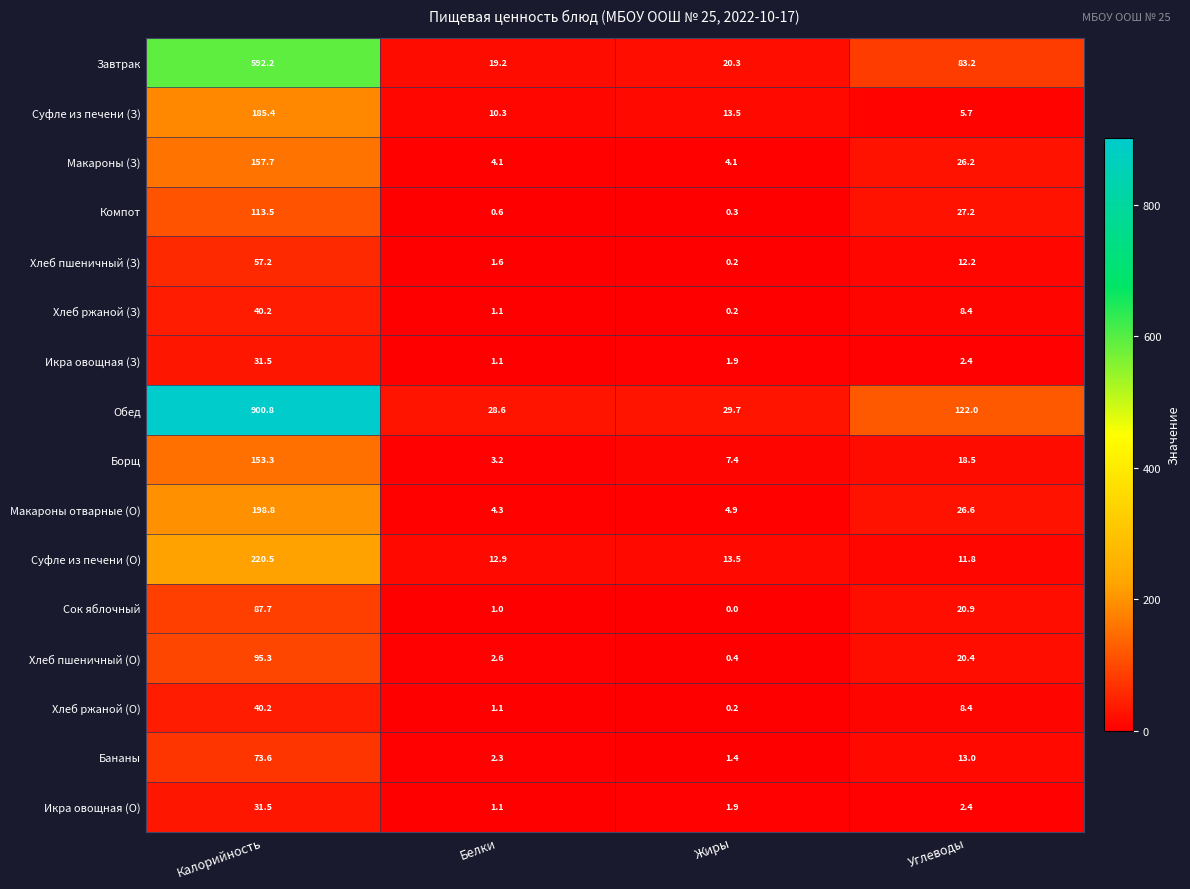

At which label does Икра овощная (З) first exceed 2?

Калорийность